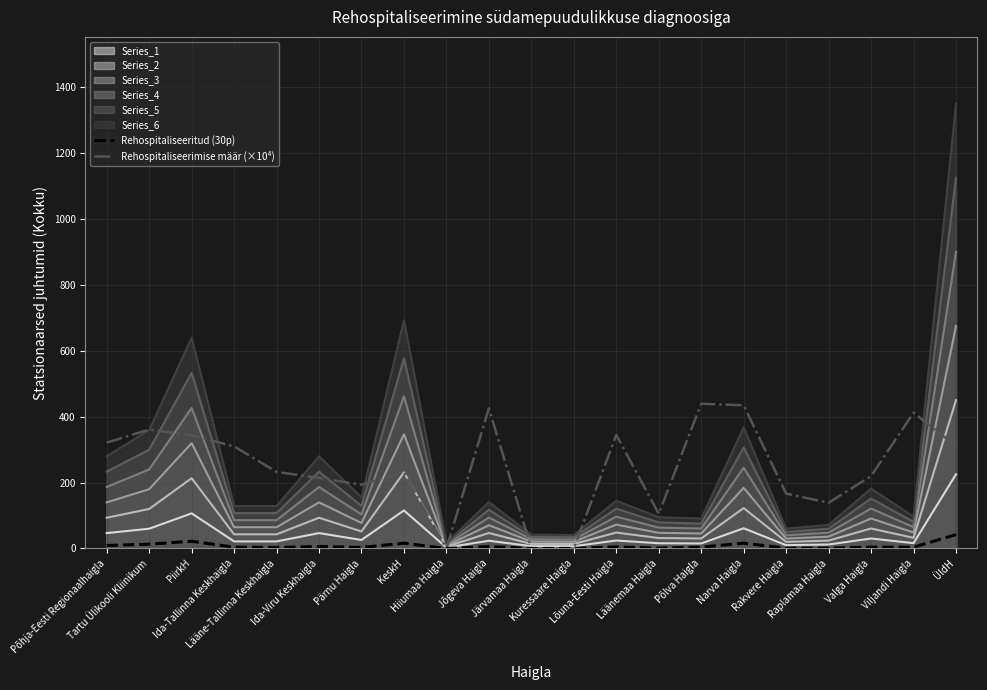

What is the maximum value shown in the chart?

1351.0